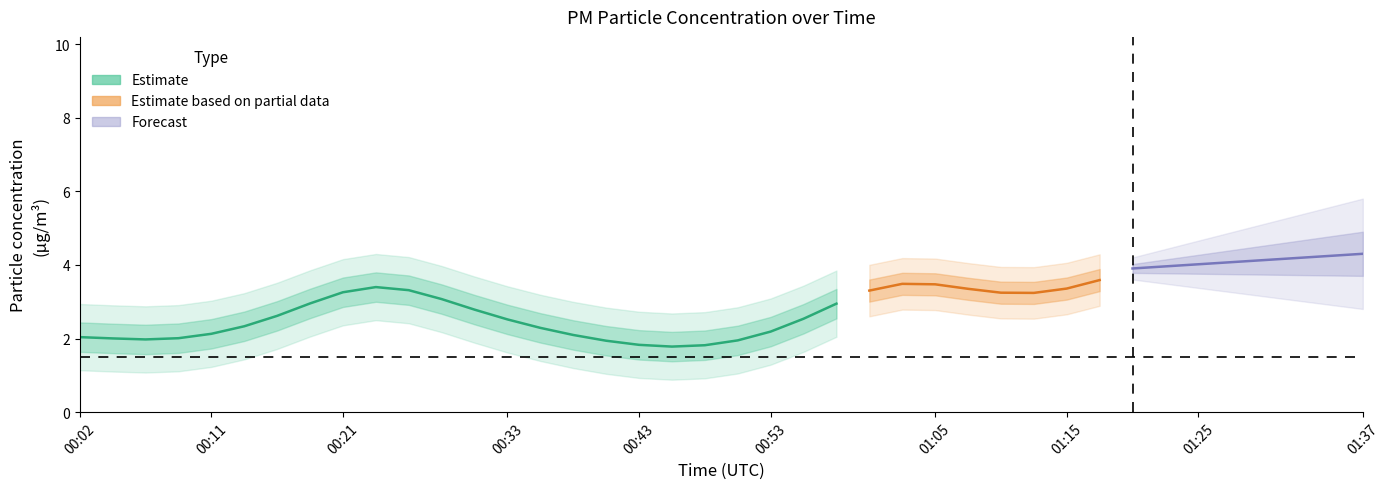

What is the label of the 5th point from the left?

00:11